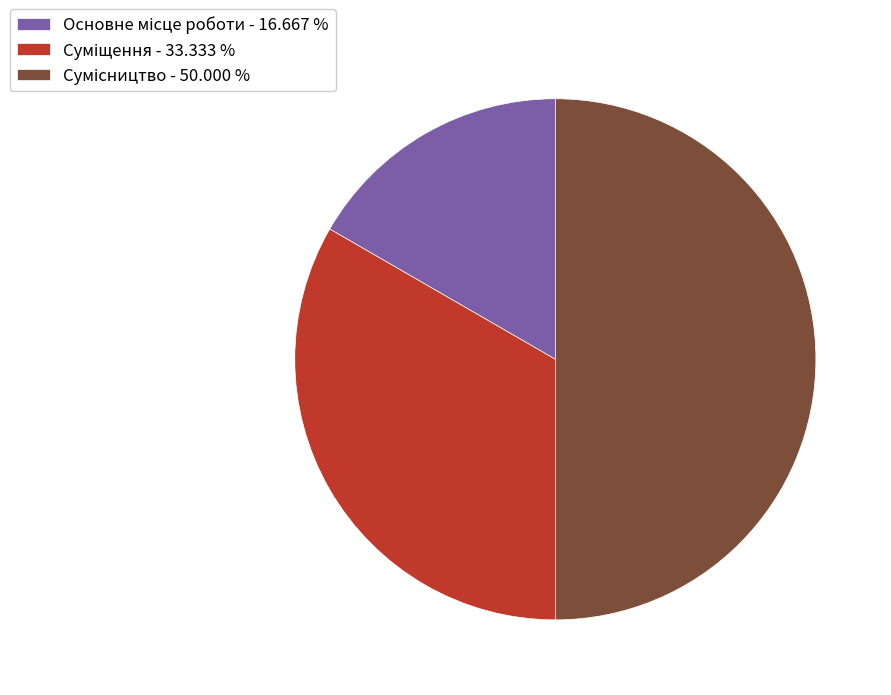

Rank the categories by value from highest to lowest.

Сумісництво, Суміщення, Основне місце роботи